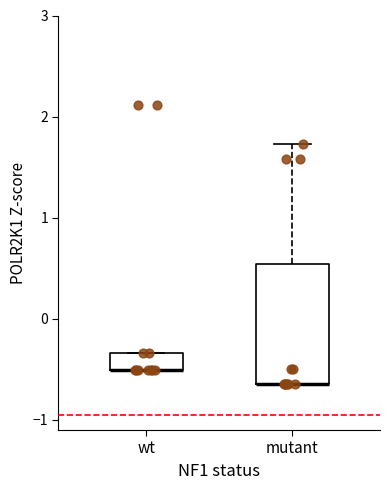

Comparing the boxes themselves (not the whiskers), which one is the tallest?

mutant